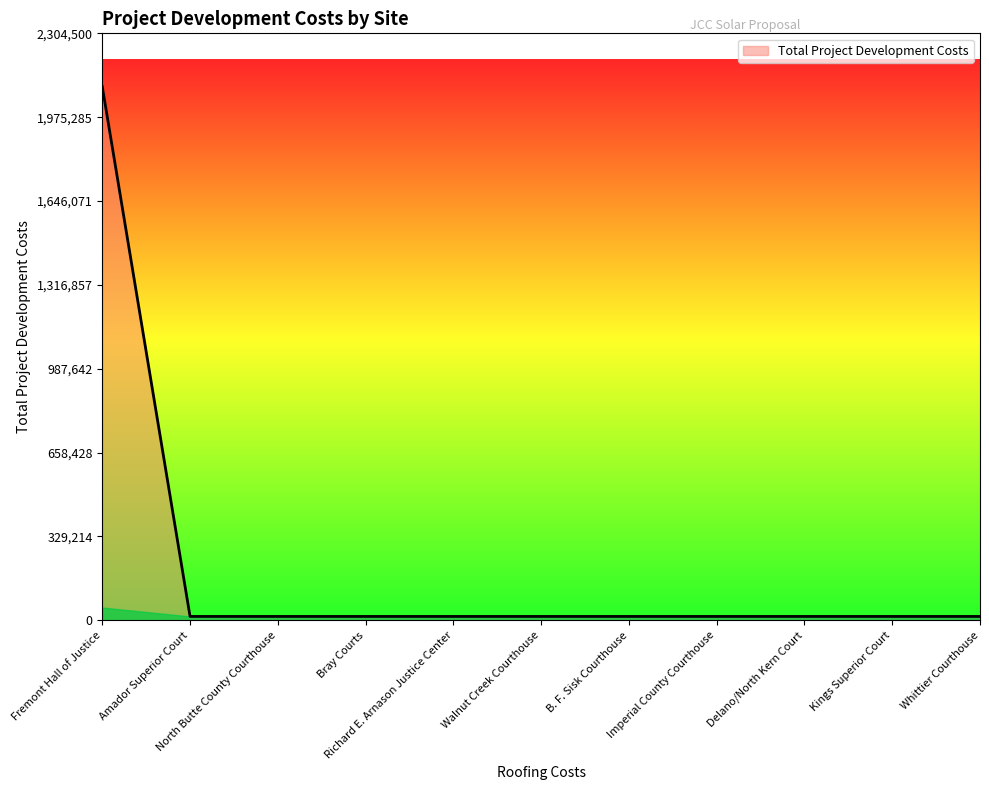

Reading left to right, extract all data points from this chart.

Fremont Hall of Justice=2095000	Amador Superior Court=15000	North Butte County Courthouse=15000	Bray Courts=15000	Richard E. Arnason Justice Center=15000	Walnut Creek Courthouse=15000	B. F. Sisk Courthouse=15000	Imperial County Courthouse=15000	Delano/North Kern Court=15000	Kings Superior Court=15000	Whittier Courthouse=15000